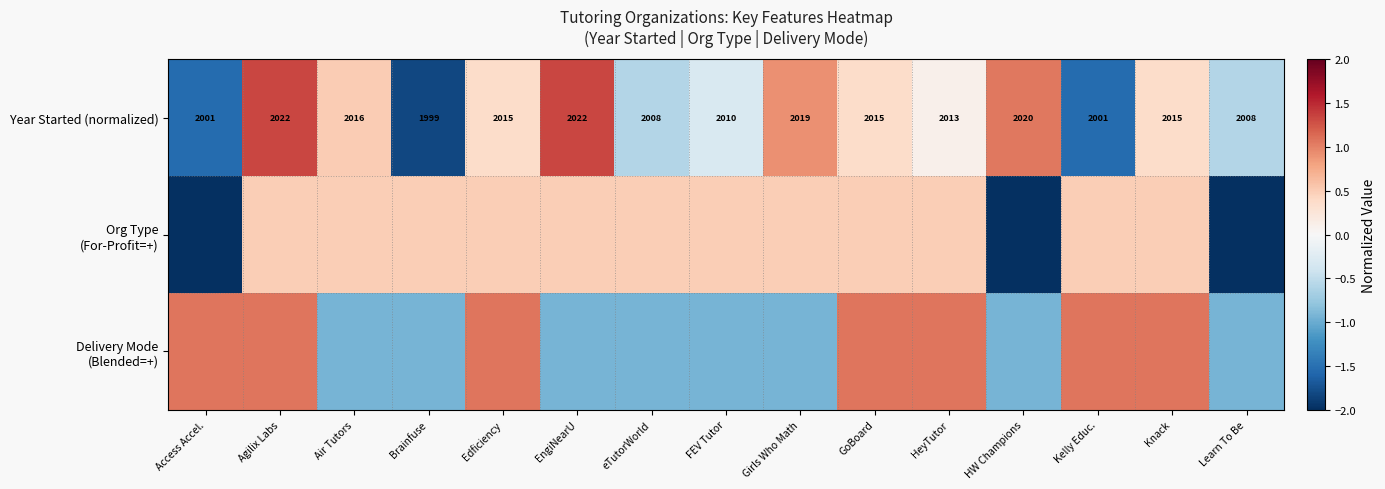

Where is Year Started (normalized) nearest to the value 2010?

FEV Tutor